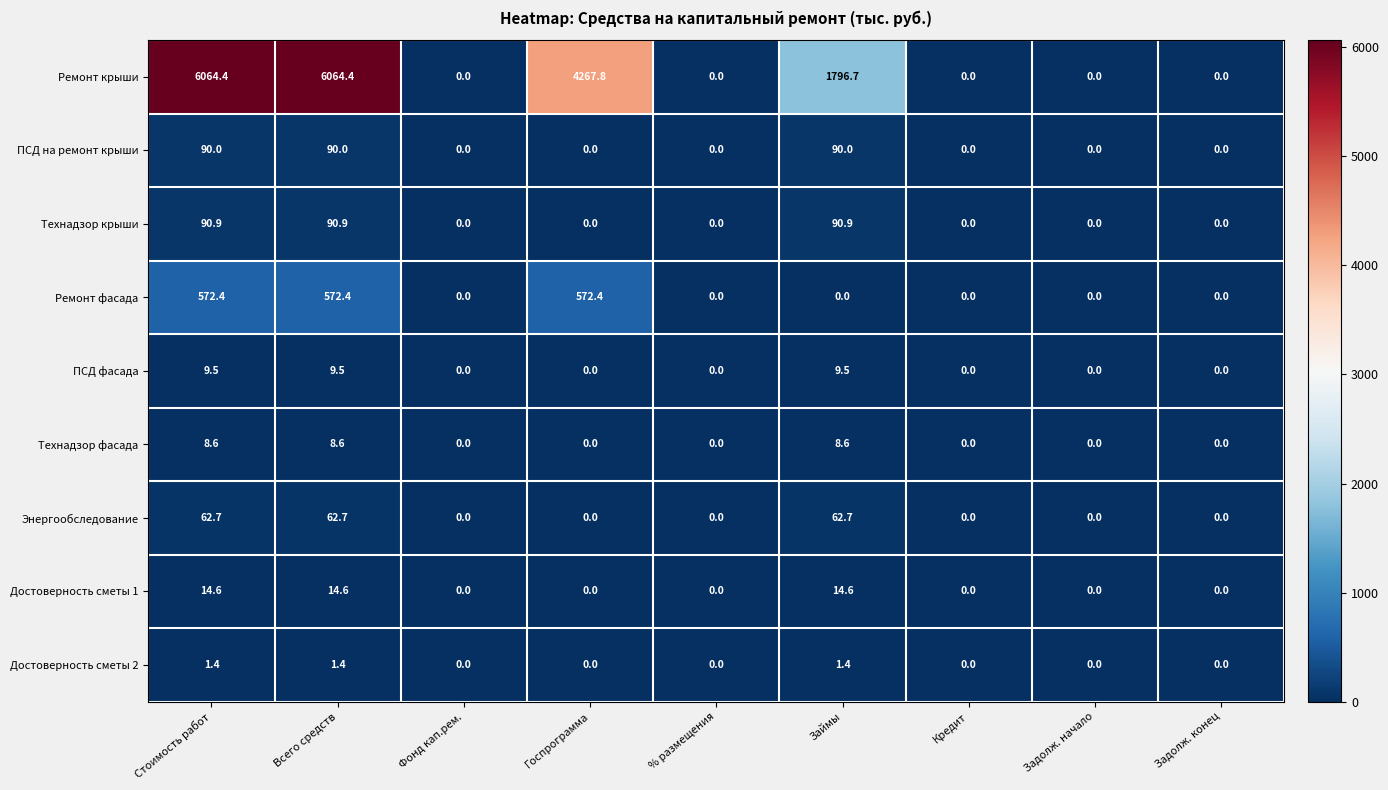

Which series has the largest total across all categories?

Ремонт крыши